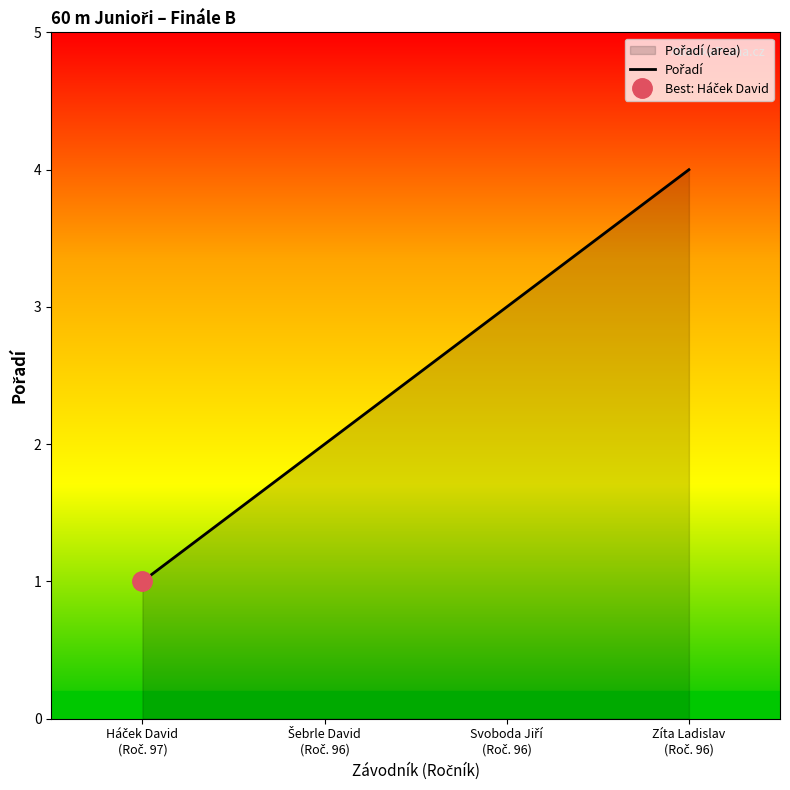

How many categories are shown in the chart?

4